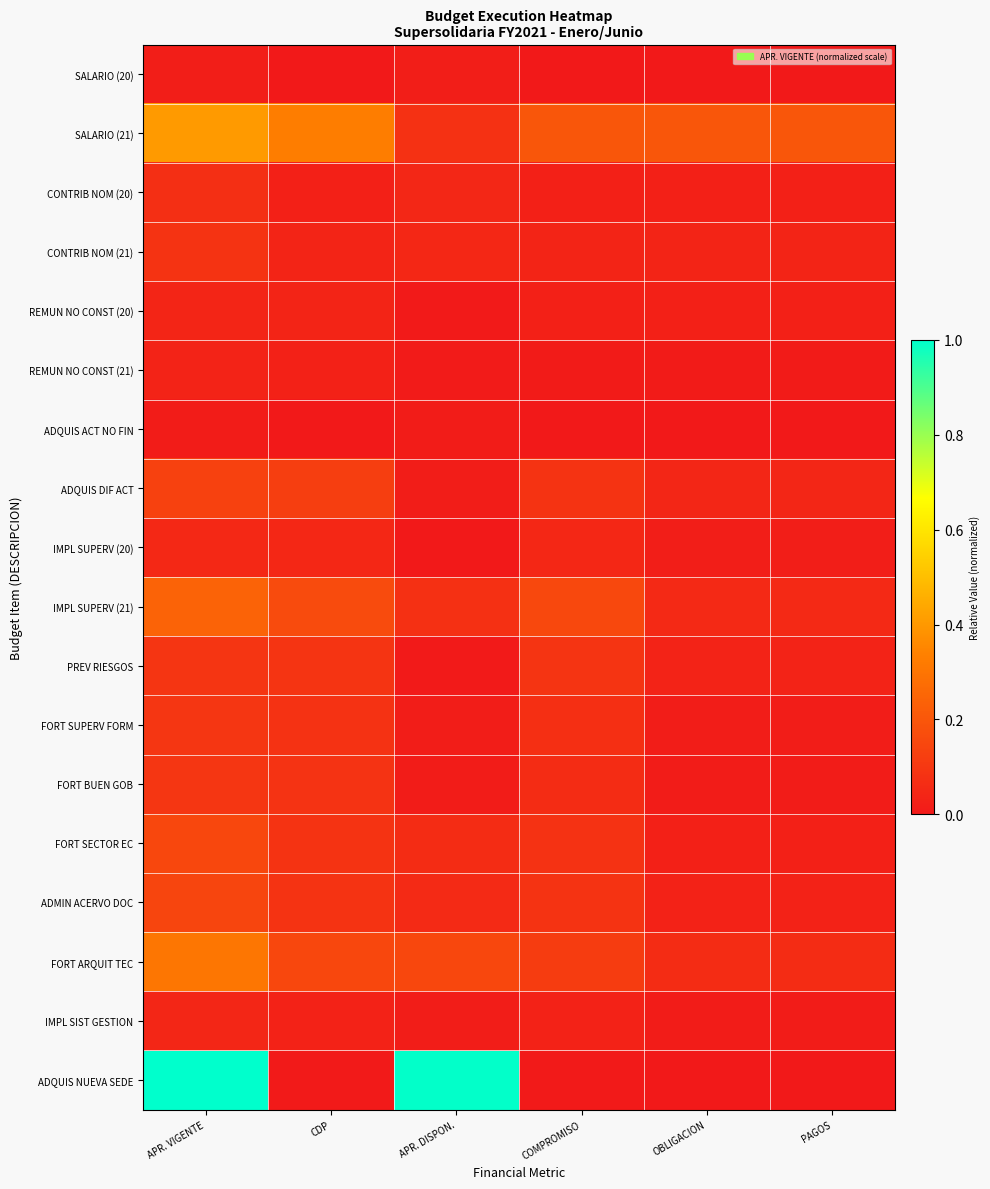

At how many categories does at least one series exceed 0?

6